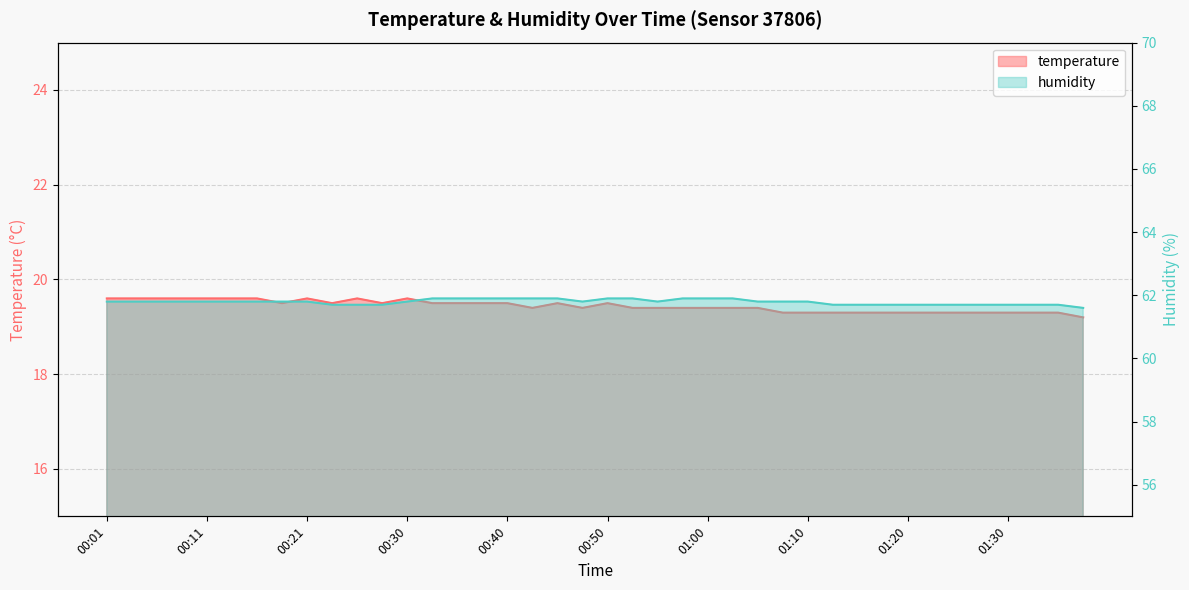

How many interior local valleys does the humidity series have?

2